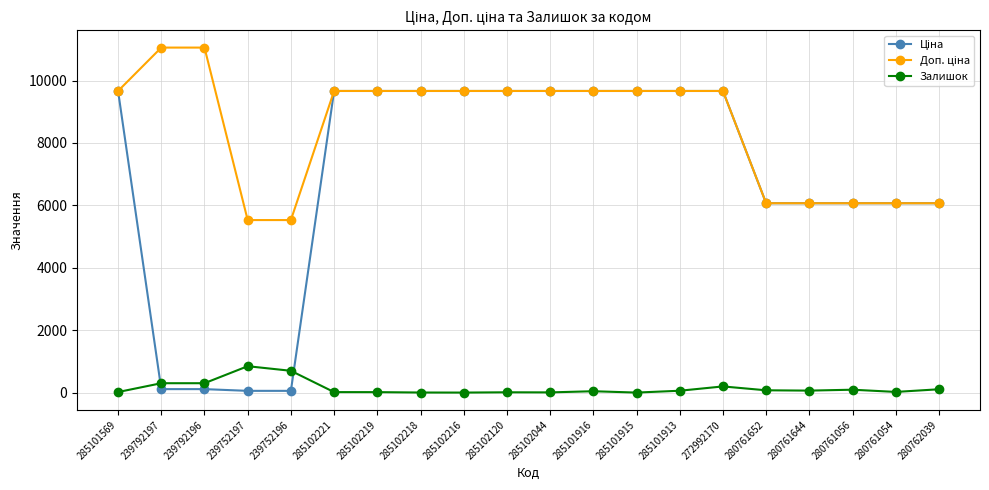

What is the spread (max minus min) of values at 285102216?

9664.7